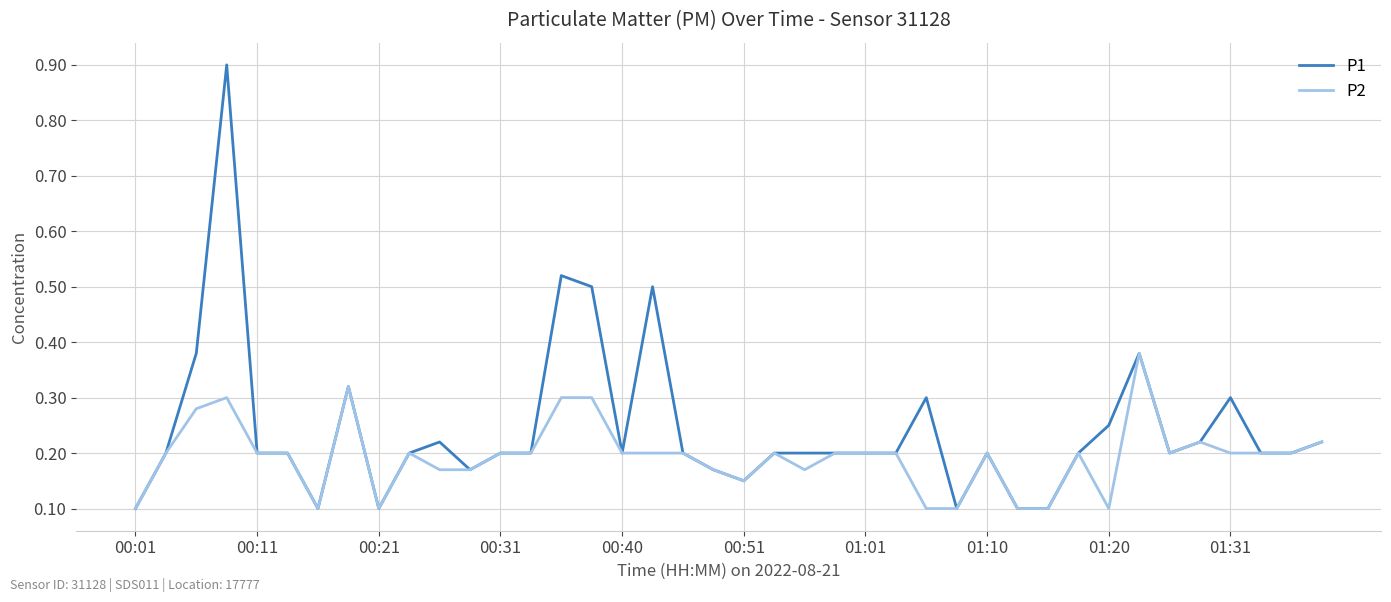

List the series in order of their peak value, highest first.

P1, P2